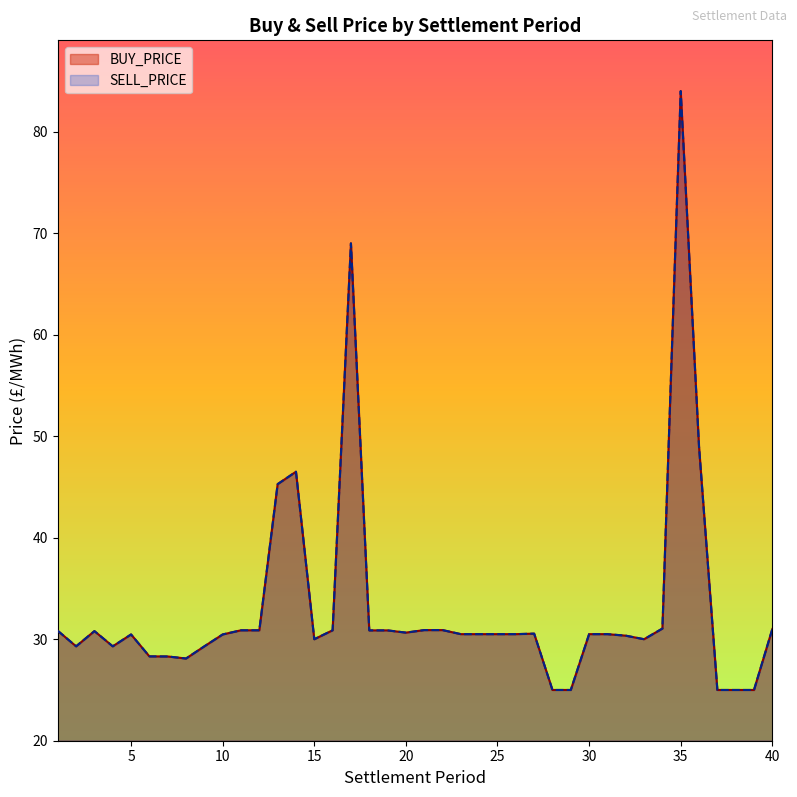

What is the value of the BUY_PRICE point at the 25th from the left?

30.5